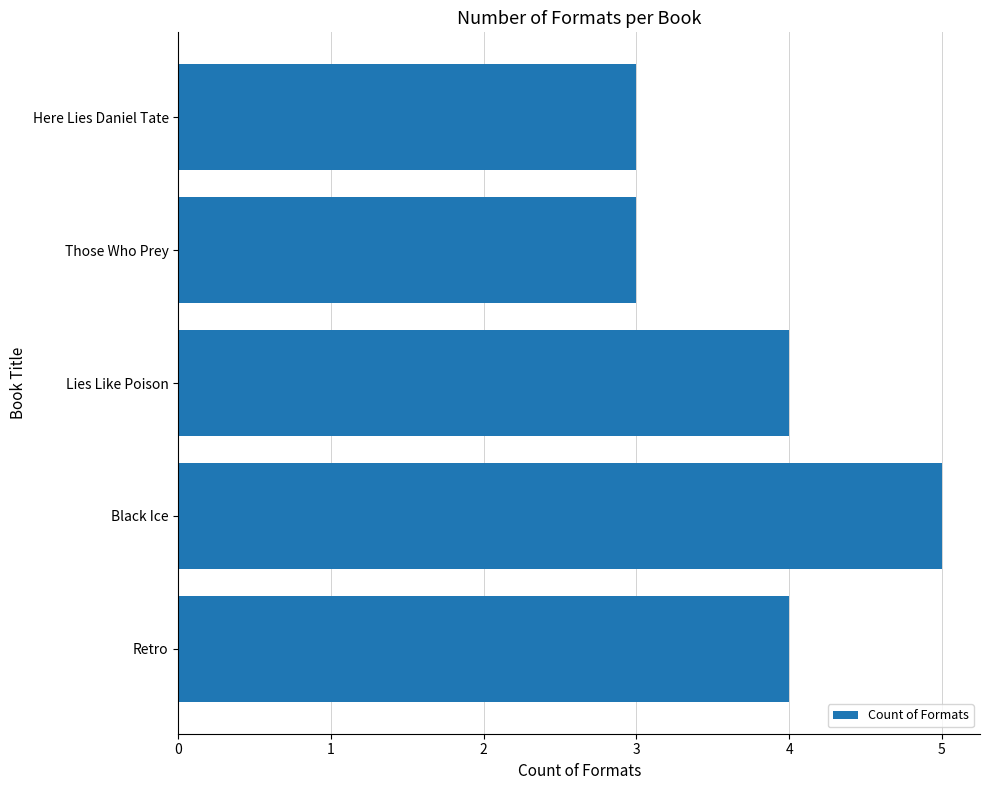

Between Those Who Prey and Retro, which is larger?

Retro